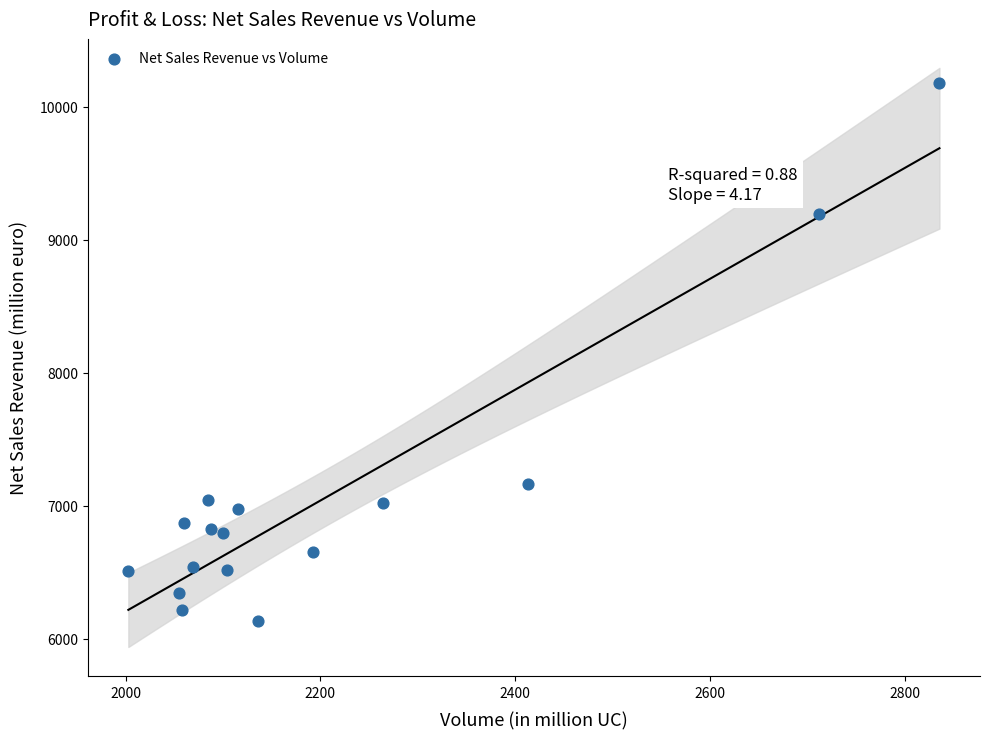

What Y value in the scatter plot is closest to 8157?

7168.4